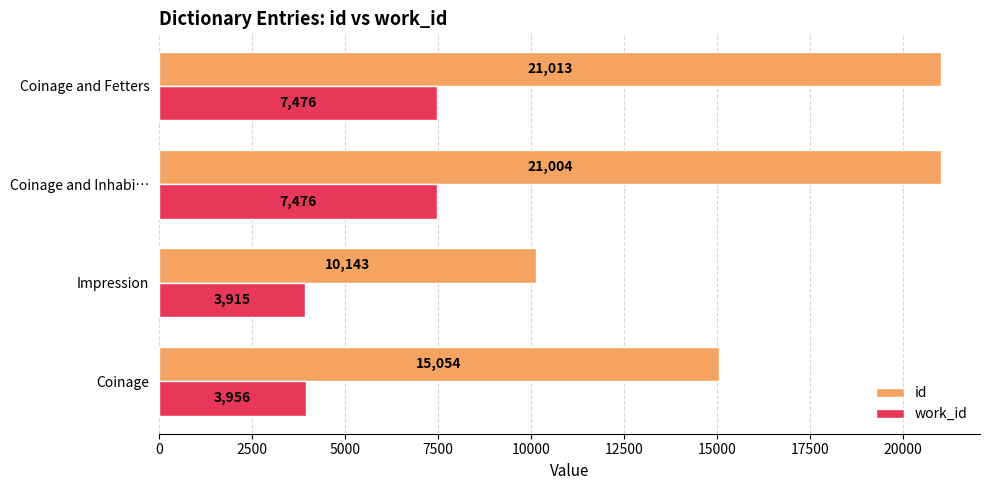

At which category does the chart reach its minimum across all series?

Impression